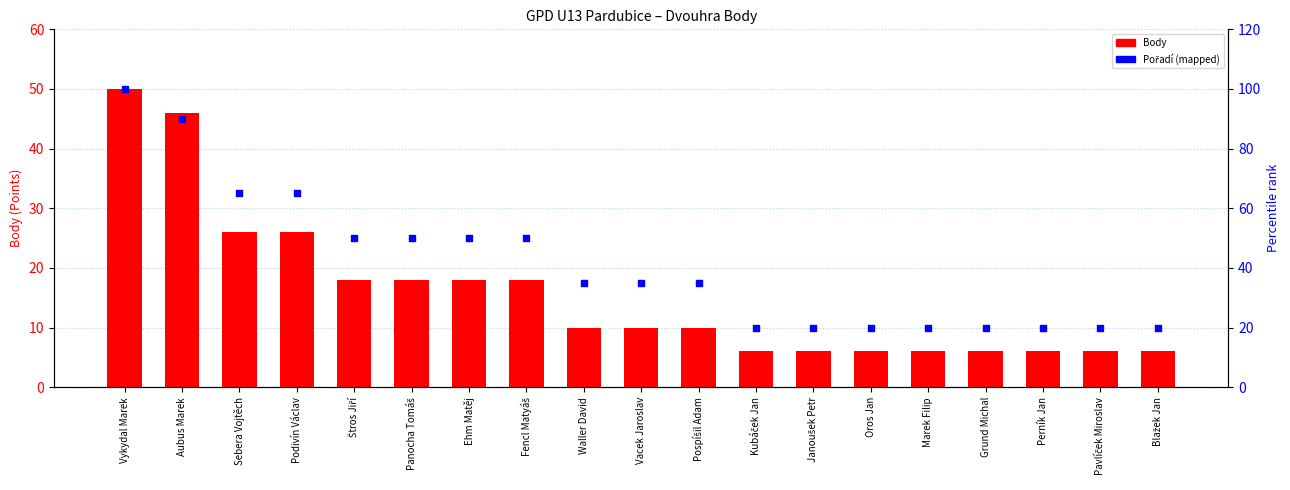

At which category is the sum across all series the highest?

Vykydal Marek